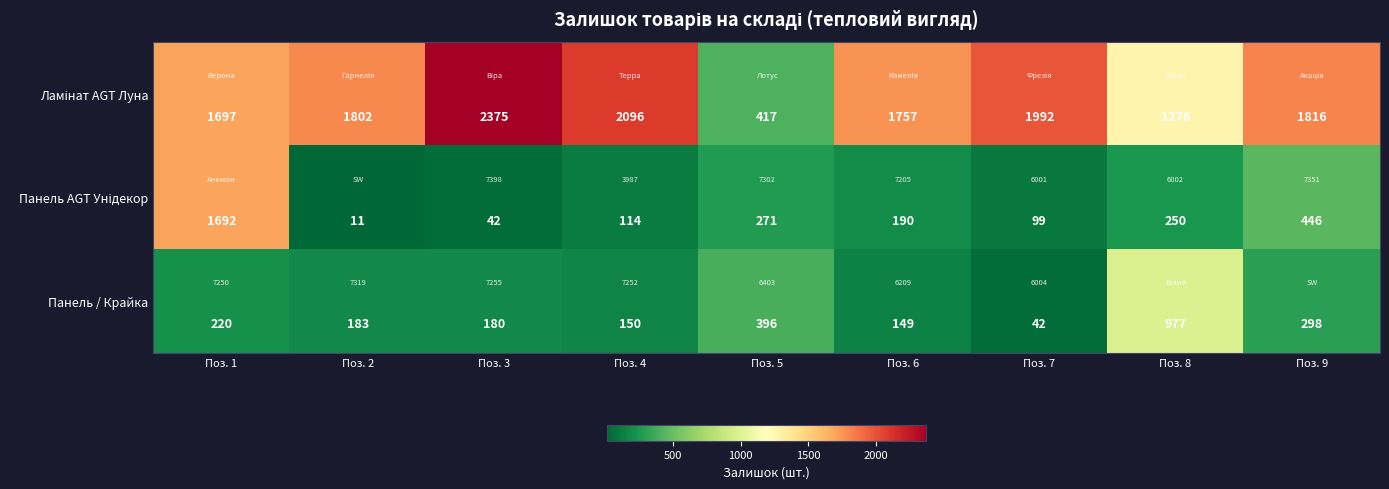

Rank the categories by Ламінат AGT Луна value from lowest to highest.

Поз. 5, Поз. 8, Поз. 1, Поз. 6, Поз. 2, Поз. 9, Поз. 7, Поз. 4, Поз. 3